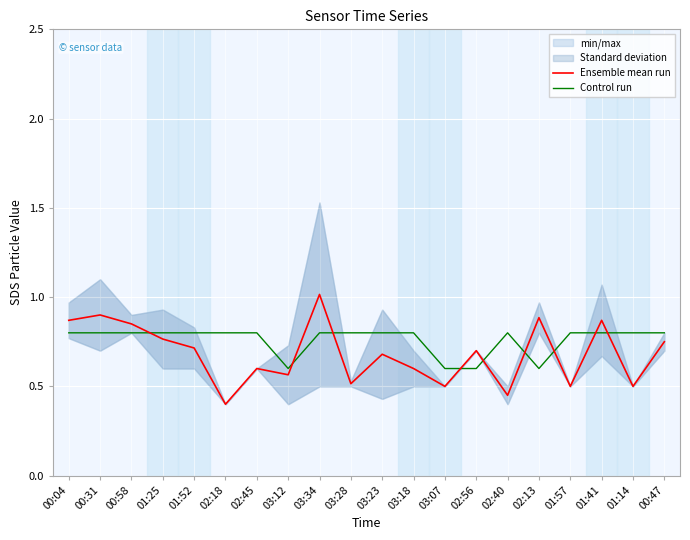

Reading left to right, list all the values displayed in this chart.

Ensemble mean run: 00:04=0.9	00:31=0.9	00:58=0.9	01:25=0.8	01:52=0.7	02:18=0.4	02:45=0.6	03:12=0.6	03:34=1.0	03:28=0.5	03:23=0.7	03:18=0.6	03:07=0.5	02:56=0.7	02:40=0.5	02:13=0.9	01:57=0.5	01:41=0.9	01:14=0.5	00:47=0.8
Control run: 00:04=0.8	00:31=0.8	00:58=0.8	01:25=0.8	01:52=0.8	02:18=0.8	02:45=0.8	03:12=0.6	03:34=0.8	03:28=0.8	03:23=0.8	03:18=0.8	03:07=0.6	02:56=0.6	02:40=0.8	02:13=0.6	01:57=0.8	01:41=0.8	01:14=0.8	00:47=0.8